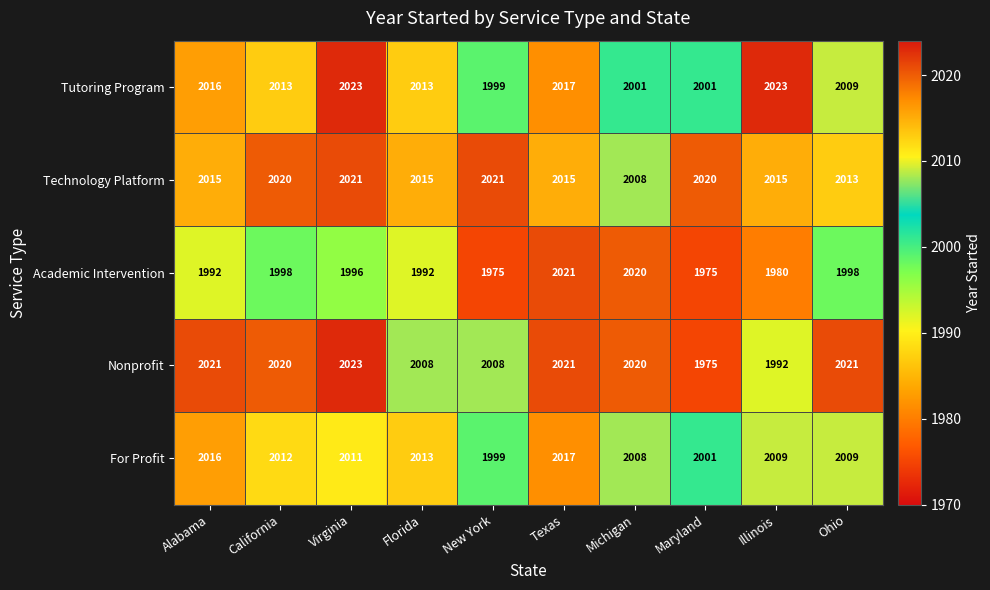

At which label does Academic Intervention first exceed 1996?

California